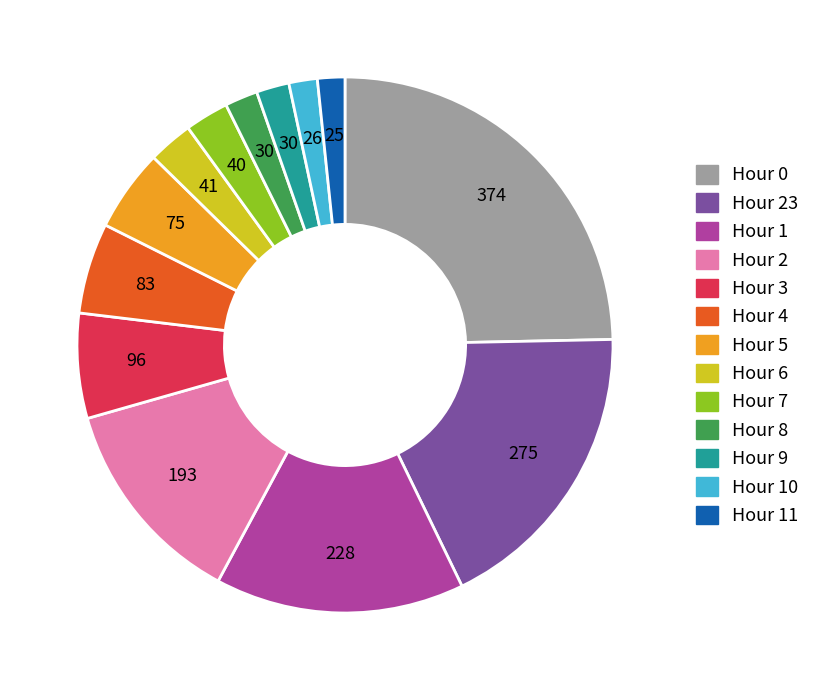

Is there a majority slice in this chart?

No